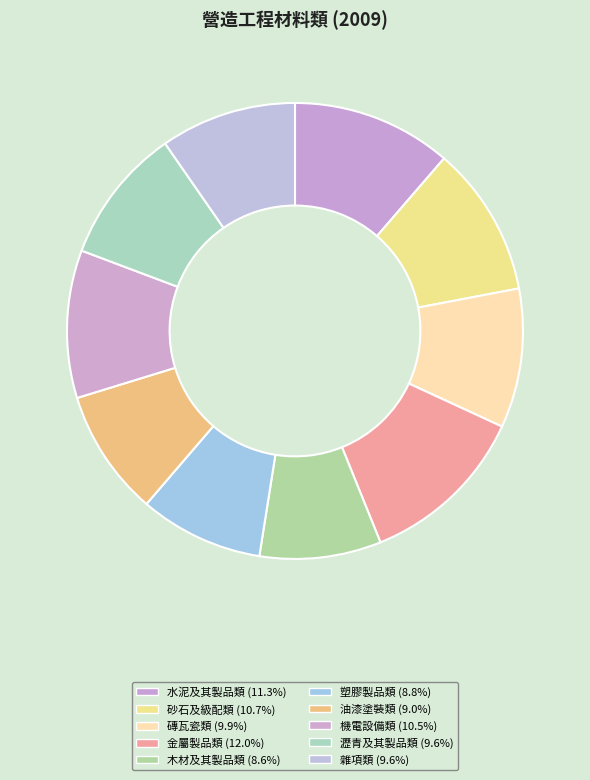

Rank the categories by value from lowest to highest.

木材及其製品類, 塑膠製品類, 油漆塗裝類, 瀝青及其製品類, 雜項類, 磚瓦瓷類, 機電設備類, 砂石及級配類, 水泥及其製品類, 金屬製品類